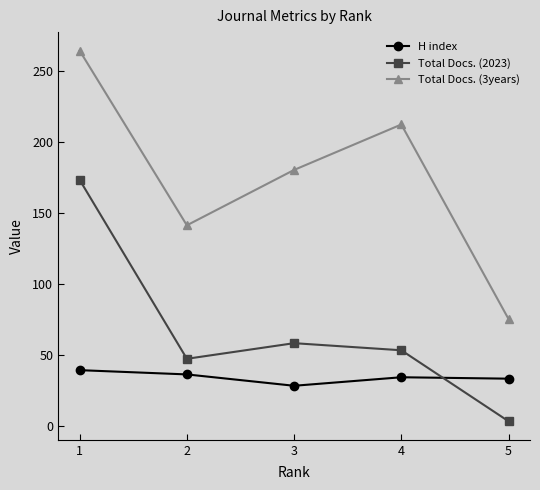

The value of Total Docs. (3years) at 1 is 264. True or false?

True